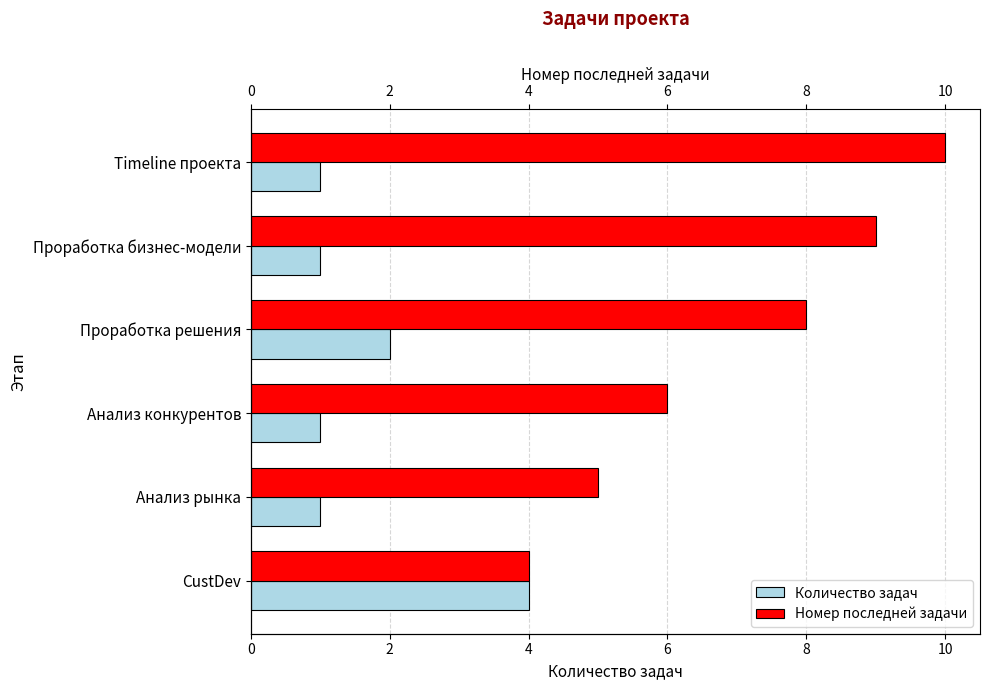

How many groups of bars are there?

6